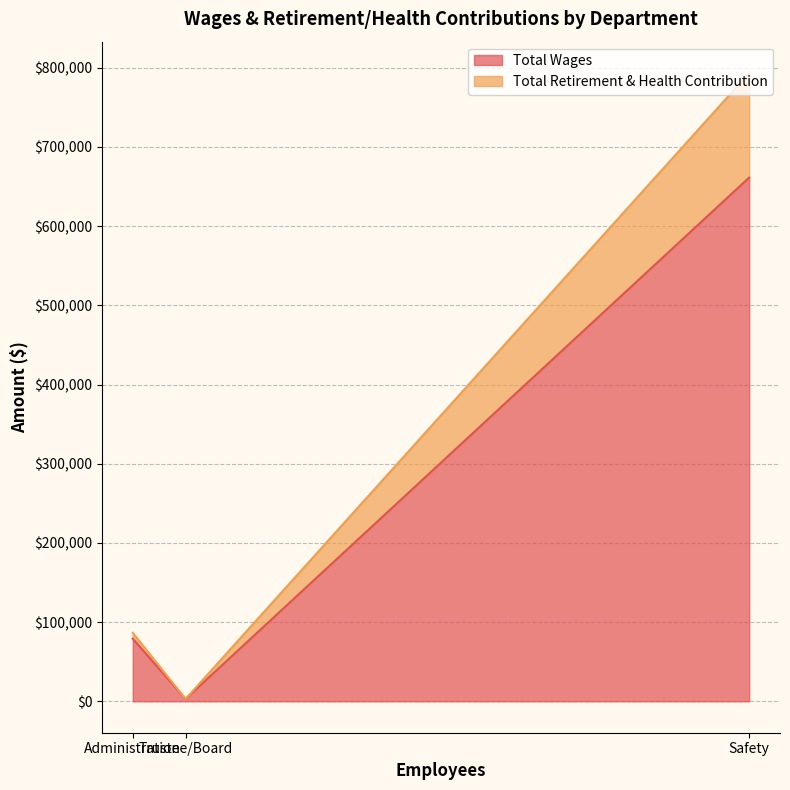

How many values in the Total Wages series are below 79075?

1